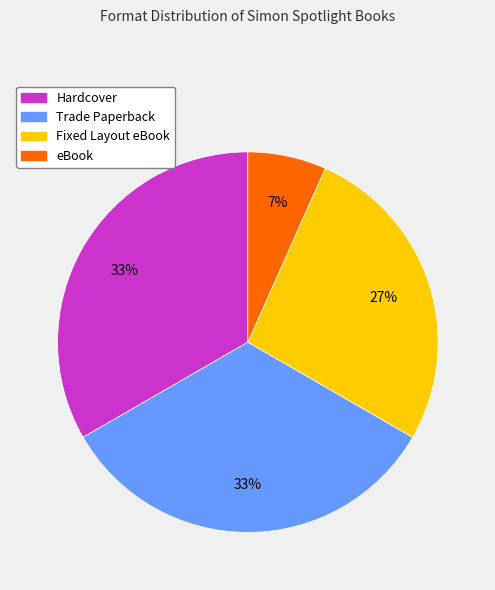

To the nearest percent, what is the average slice percentage?

25%